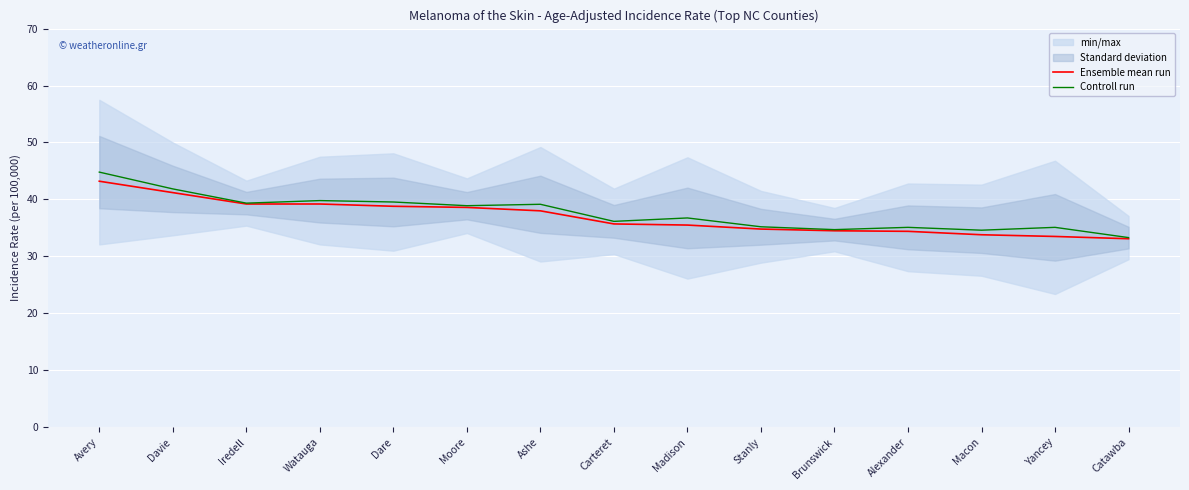

What is the lowest value of the Ensemble mean run series?

33.1